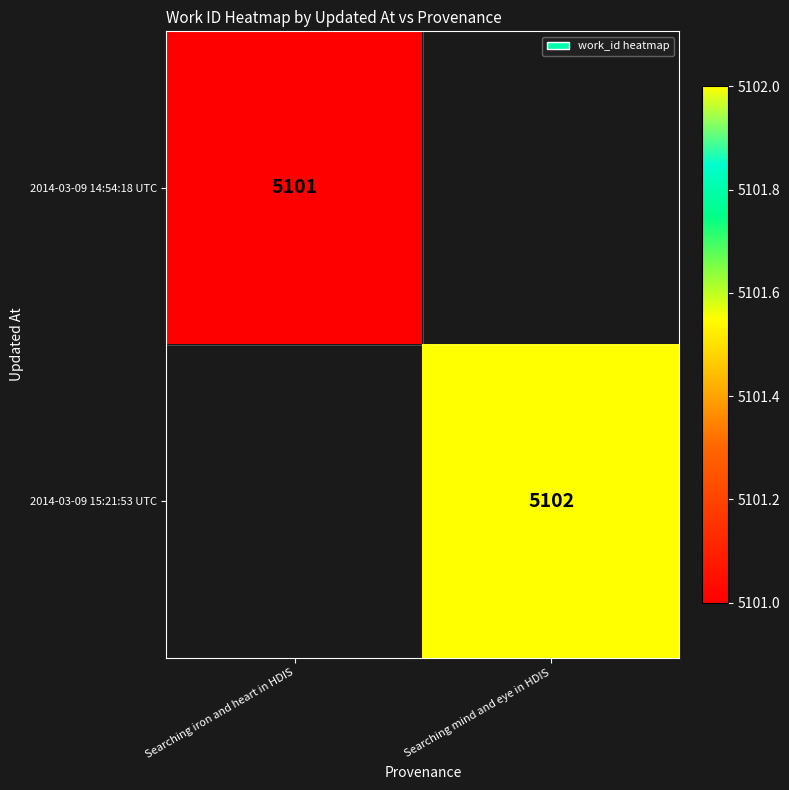

Which has a higher value, Searching iron and heart in HDIS or Searching mind and eye in HDIS?

Searching mind and eye in HDIS